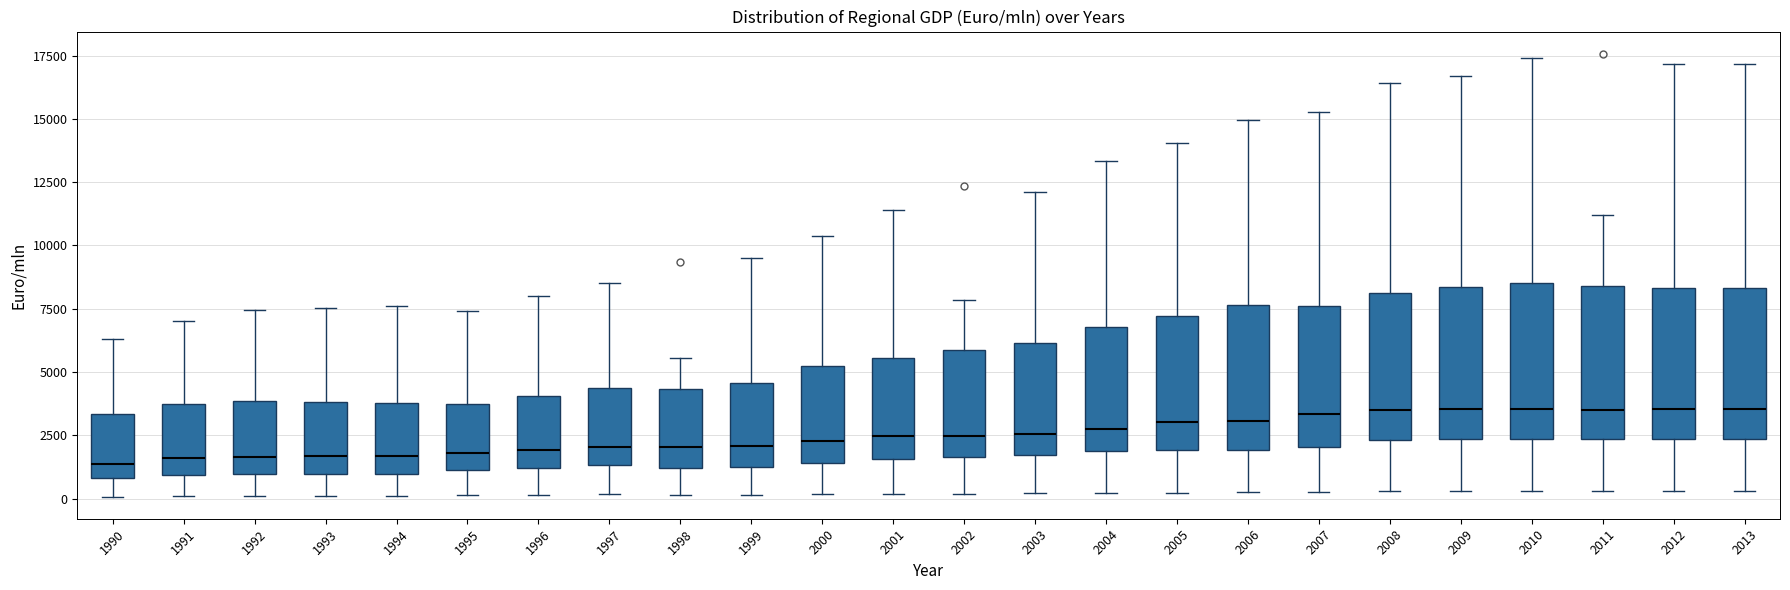

Where is the lower edge of the box at x = 1998 on the y-axis? The values are not printed on the chart, so give them approximately, as read against the axis.

1000